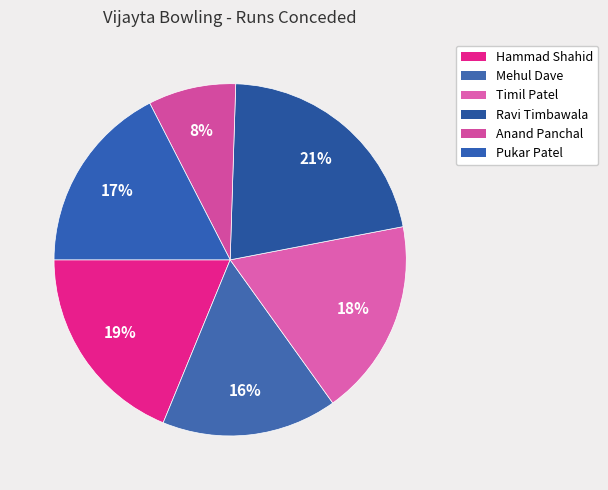

Count the number of slices in the pie.

6